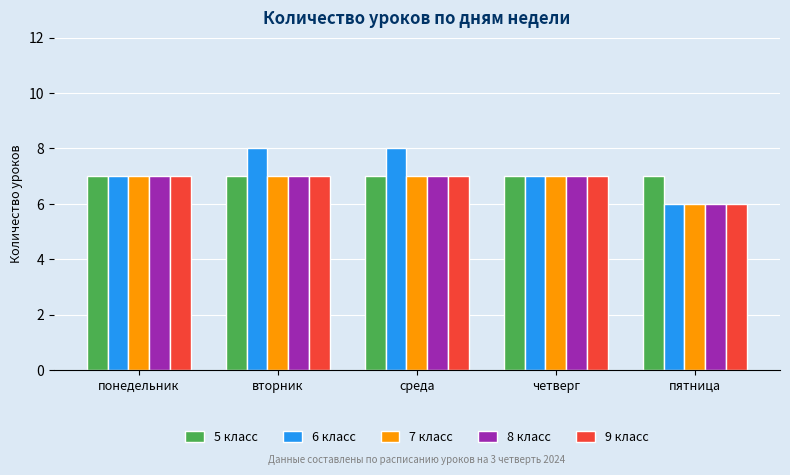

What are all the series names shown in the legend?

5 класс, 6 класс, 7 класс, 8 класс, 9 класс